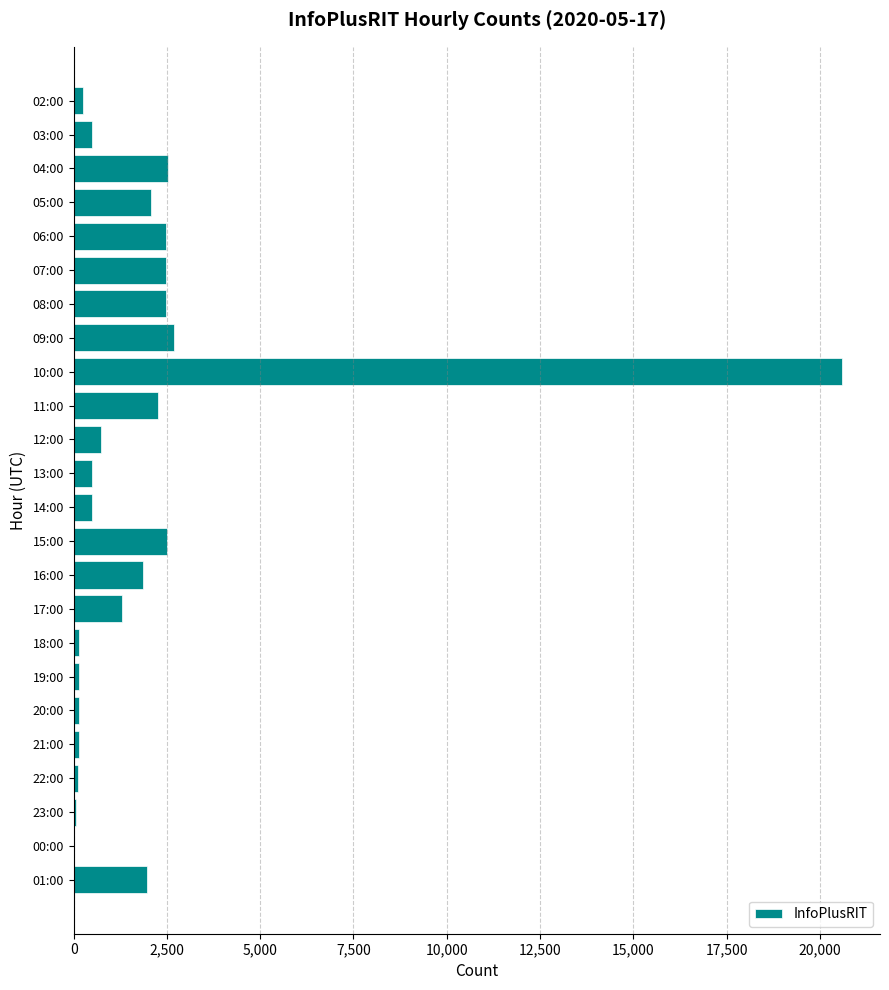

What is the sum of all values?

48413